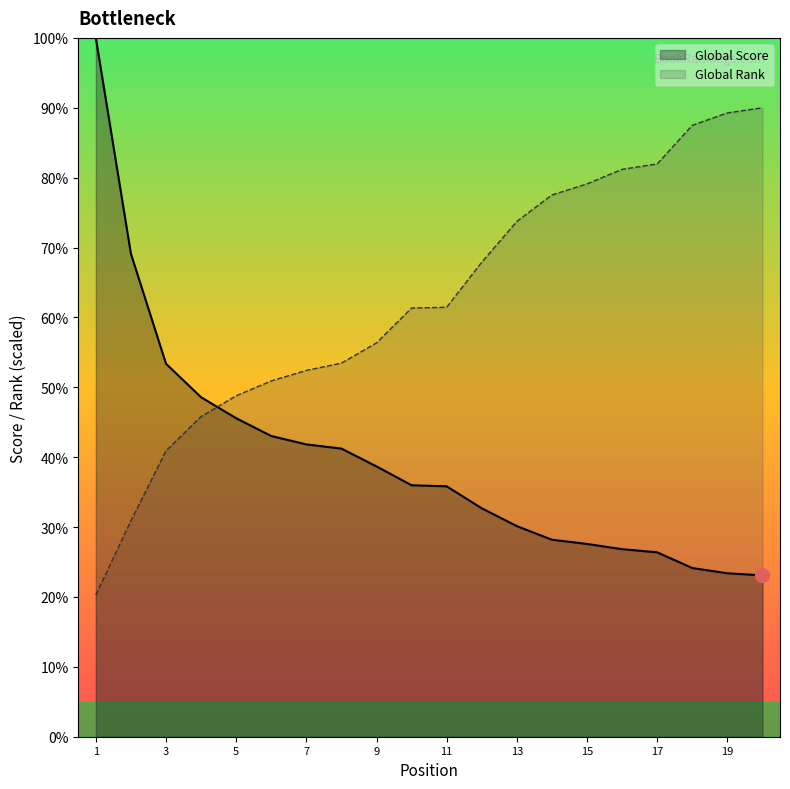

Which series has the widest spread of values?

Global Score